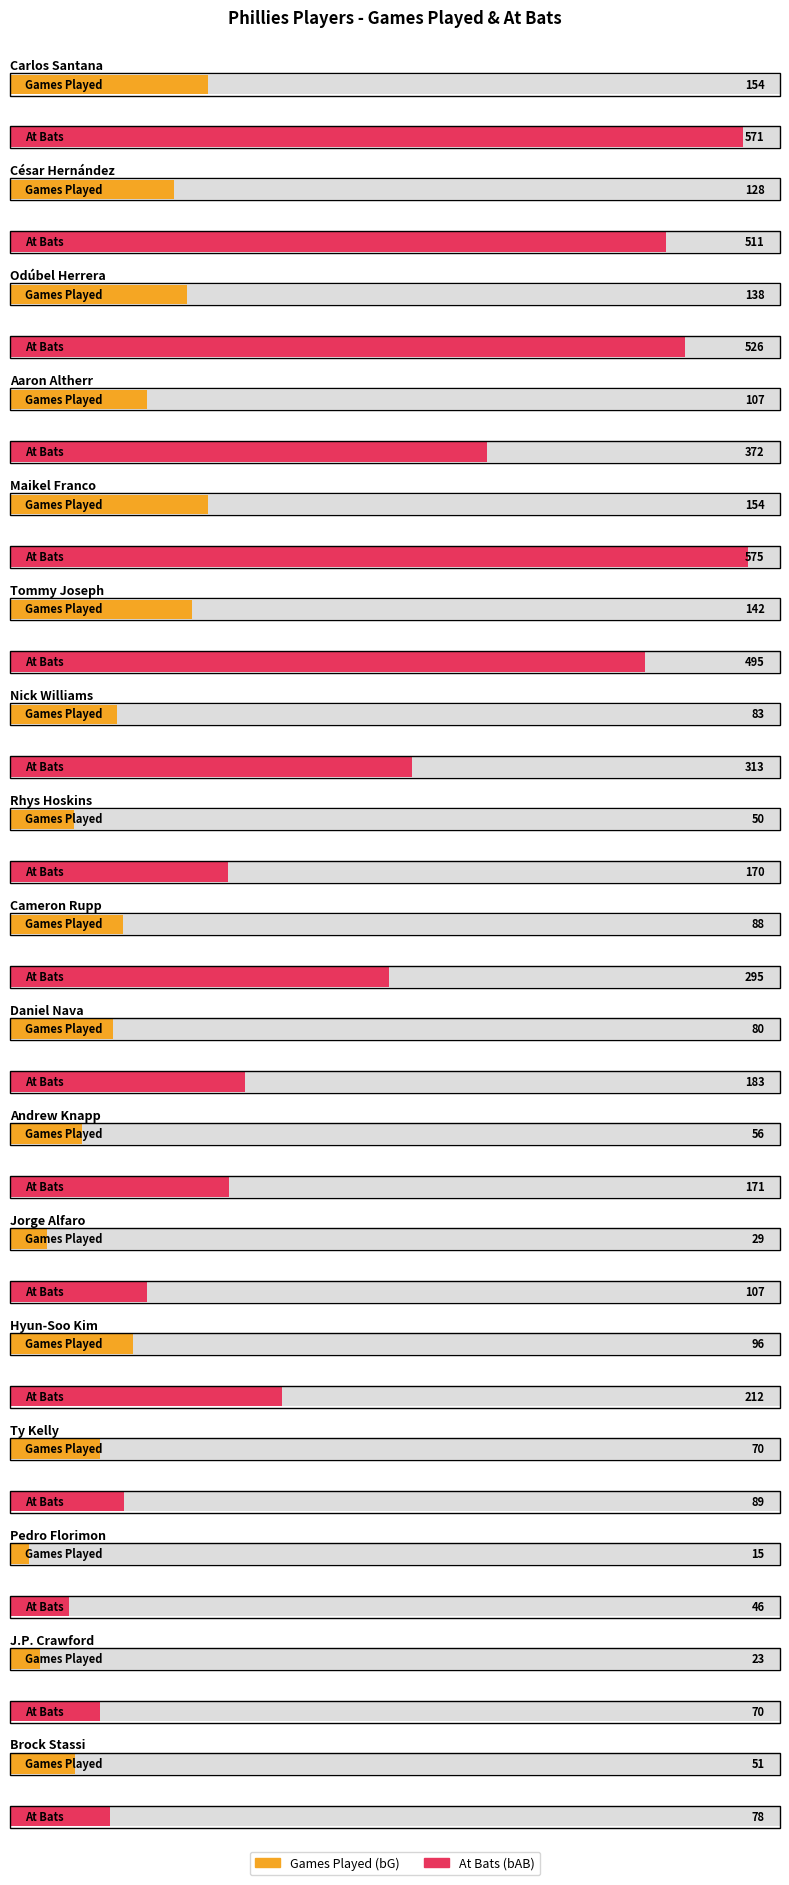

At which label is bAB closest to 310?

Nick Williams